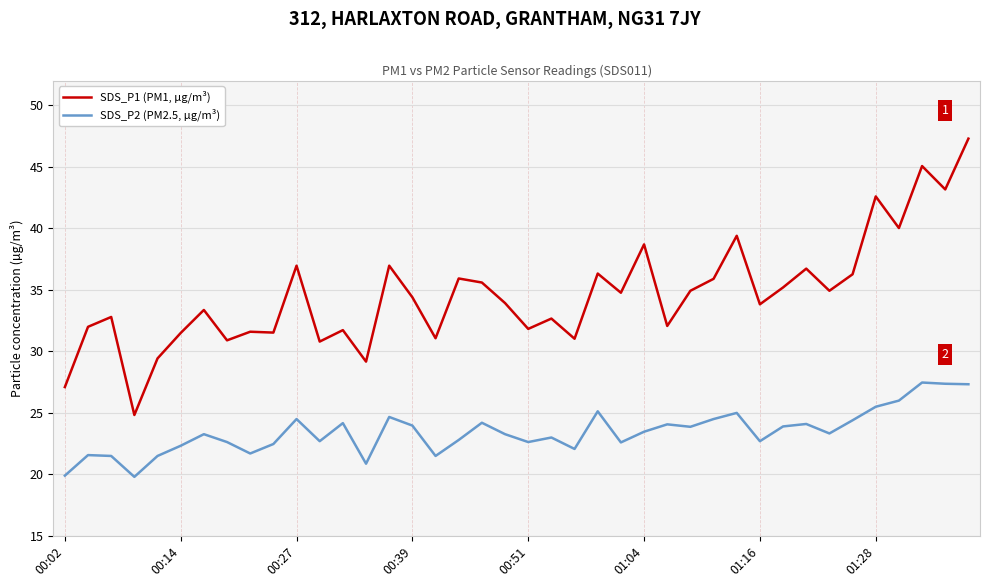

Which series has the largest total across all categories?

SDS_P1 (PM1, µg/m³)